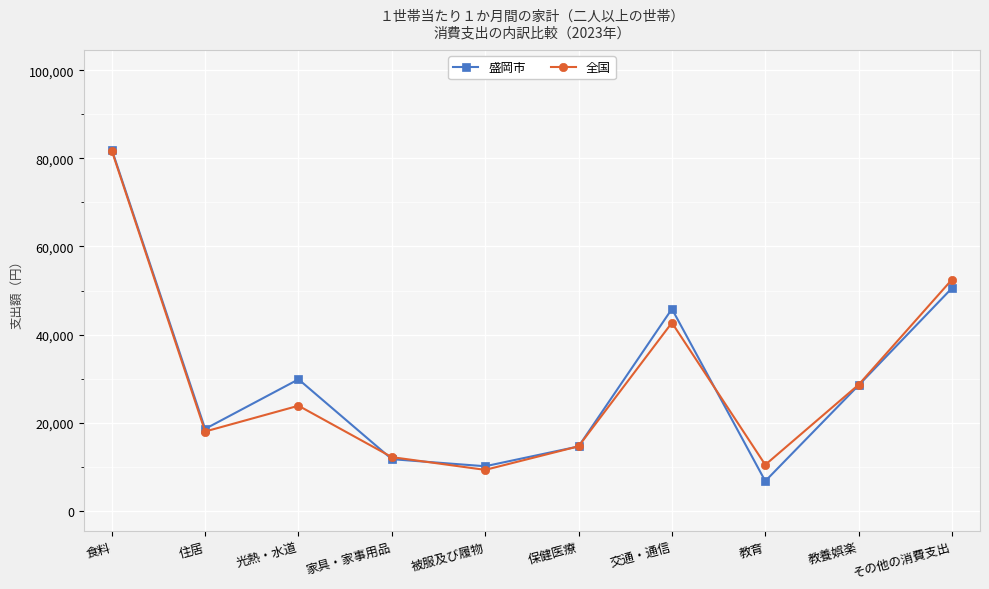

What is the greatest value displayed?

81997